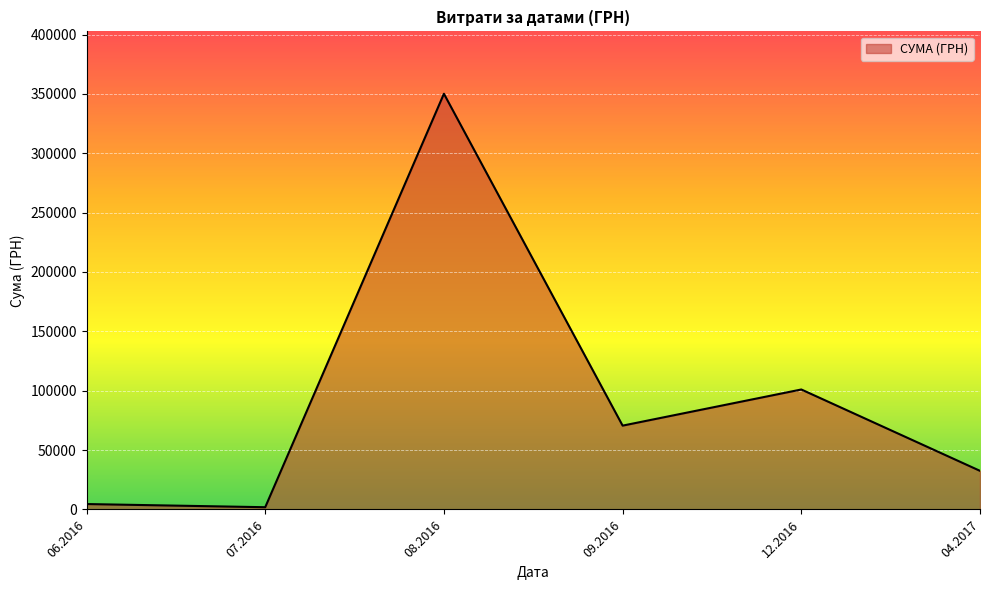

Where is the first local maximum?

08.2016